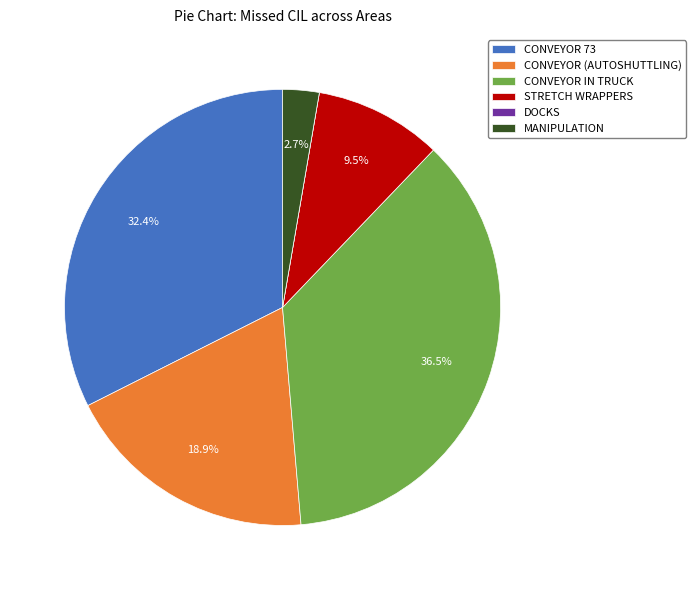

What percentage is NOT represented by CONVEYOR (AUTOSHUTTLING)?

81.1%